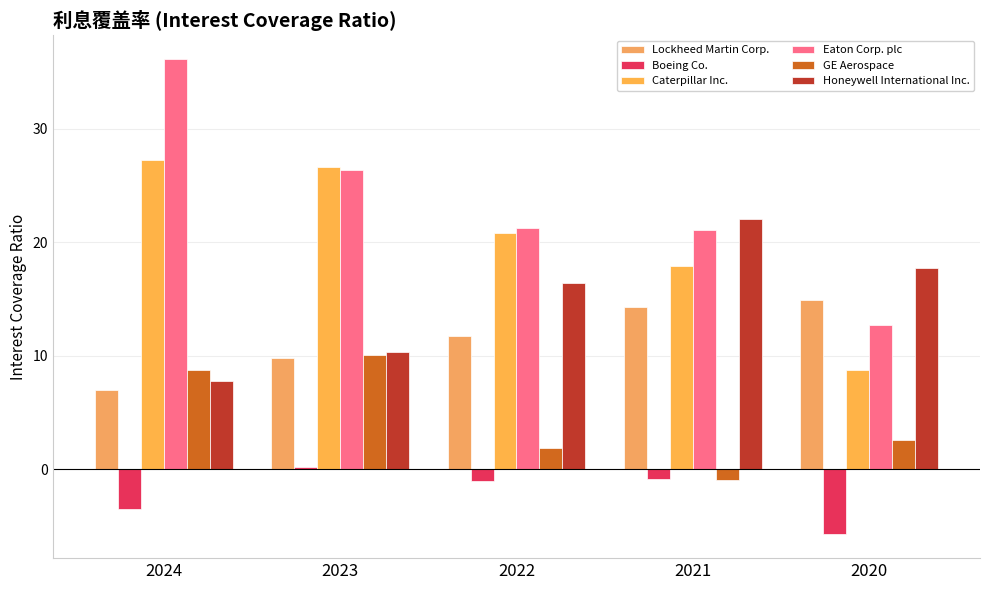

What are all the series names shown in the legend?

Lockheed Martin Corp., Boeing Co., Caterpillar Inc., Eaton Corp. plc, GE Aerospace, Honeywell International Inc.